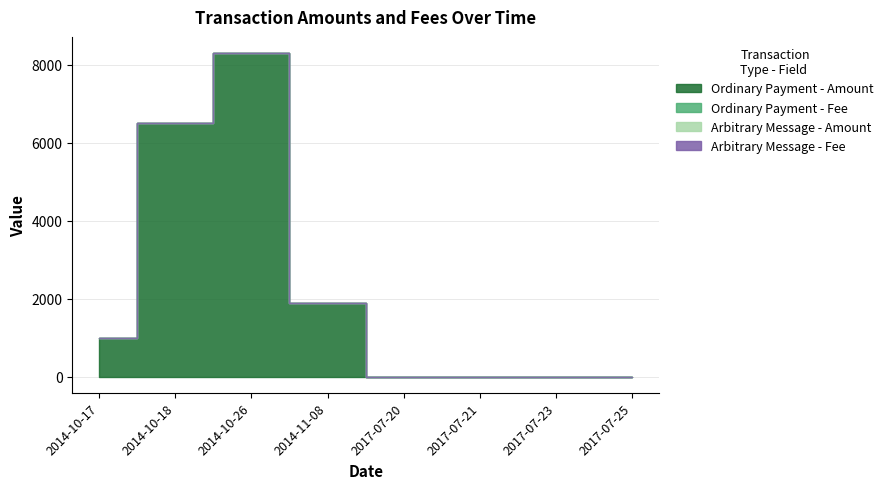

Is it true that Ordinary Payment - Amount equals 0 at 2017-07-21?

True